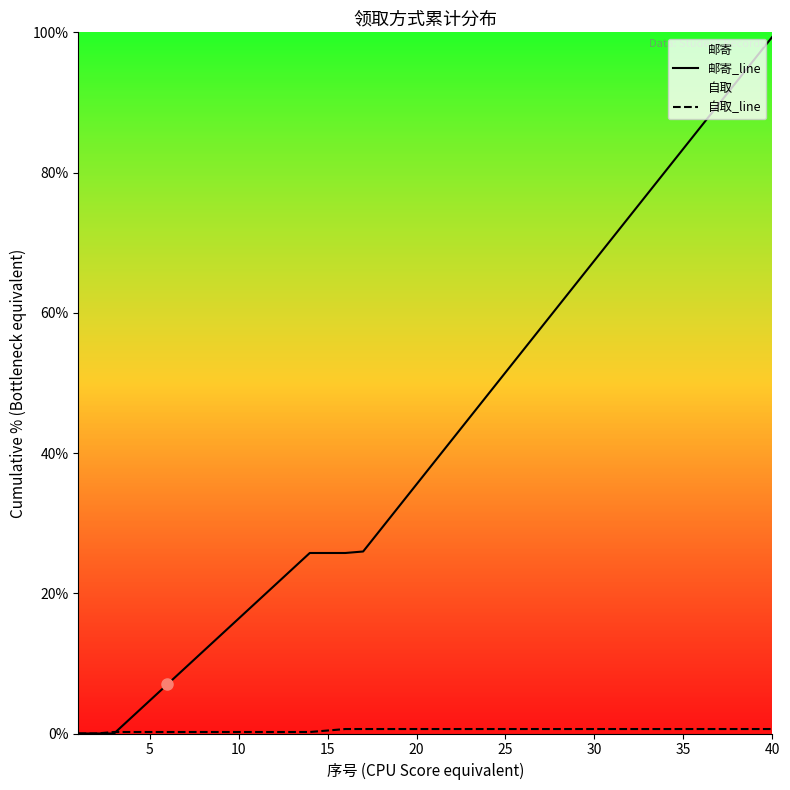

Between 20 and 40, which series saw the biggest shift?

邮寄_line